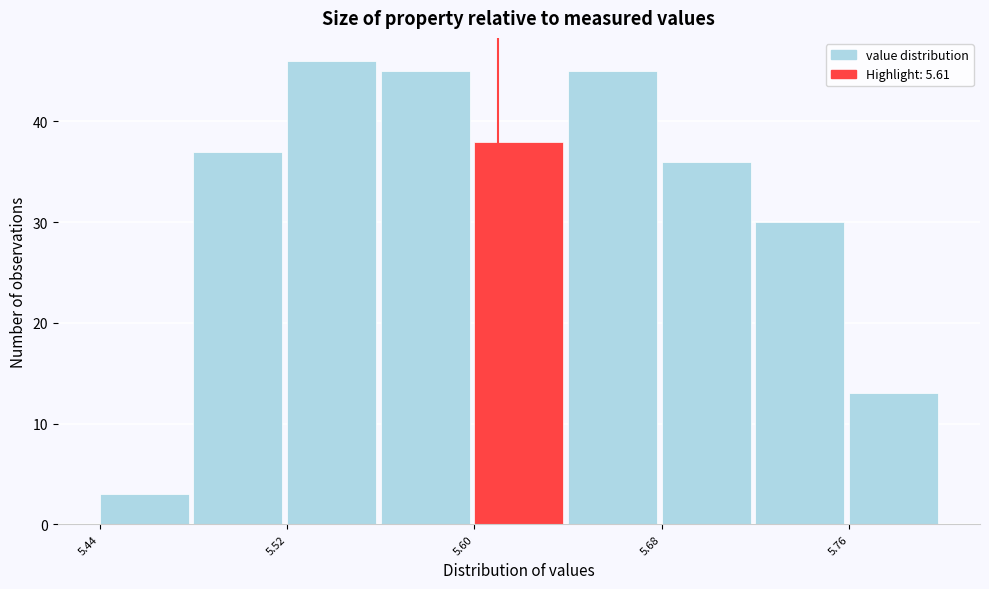

What is the height of the bar covering 5.56 to 5.60 on the x-axis? The values are not printed on the chart, so give them approximately, as read against the axis.

45